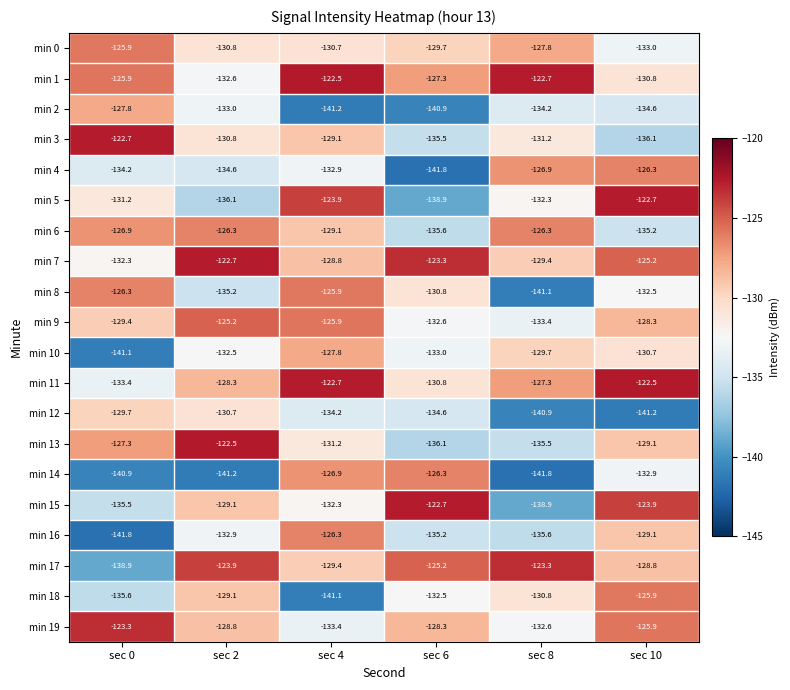

List the labels in order of min 7 value, smallest first.

sec 0, sec 8, sec 4, sec 10, sec 6, sec 2